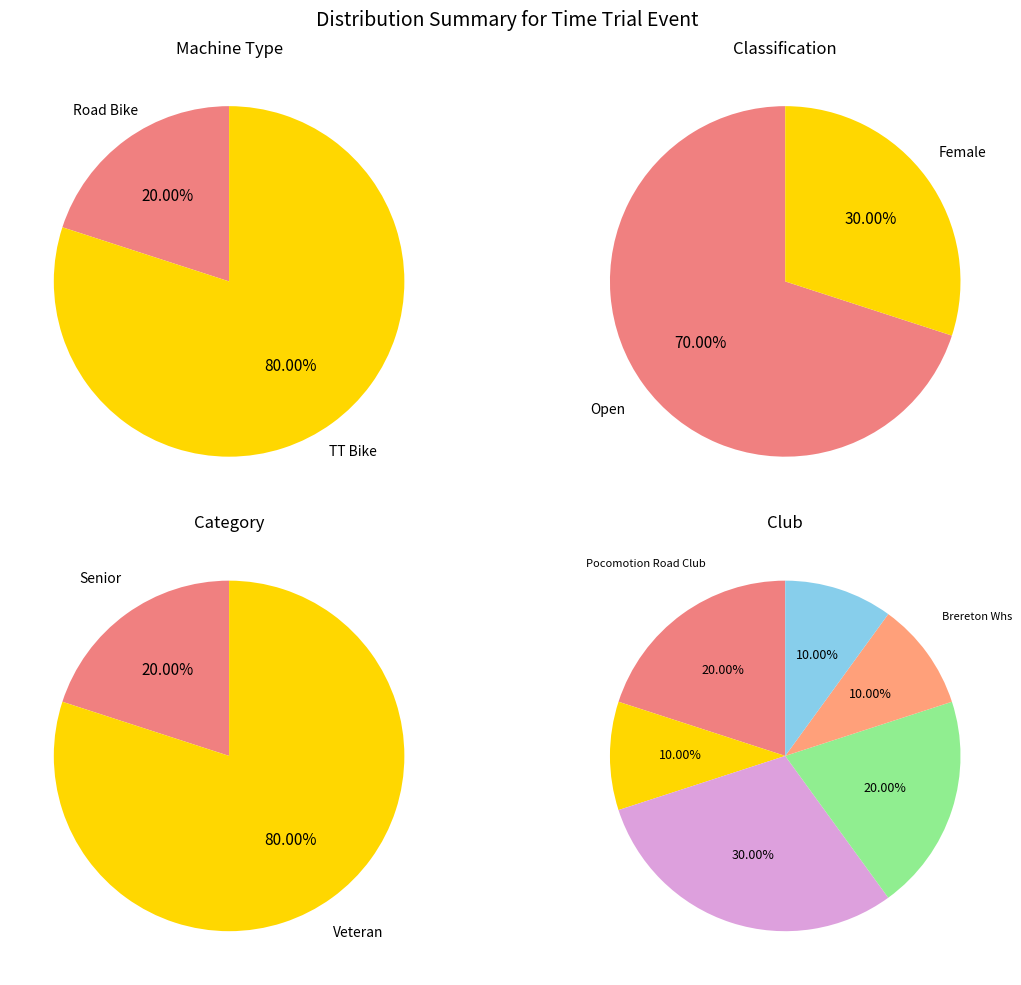

Is the sum of Road Bike and TT Bike greater than half?

Yes